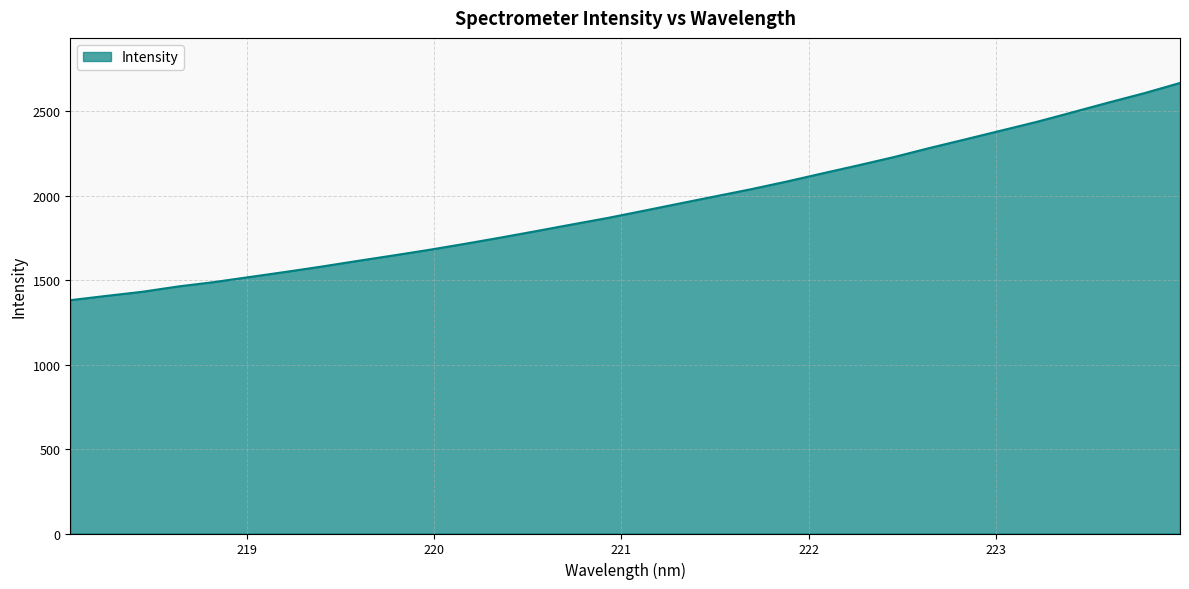

How many lines are shown in the chart?

1